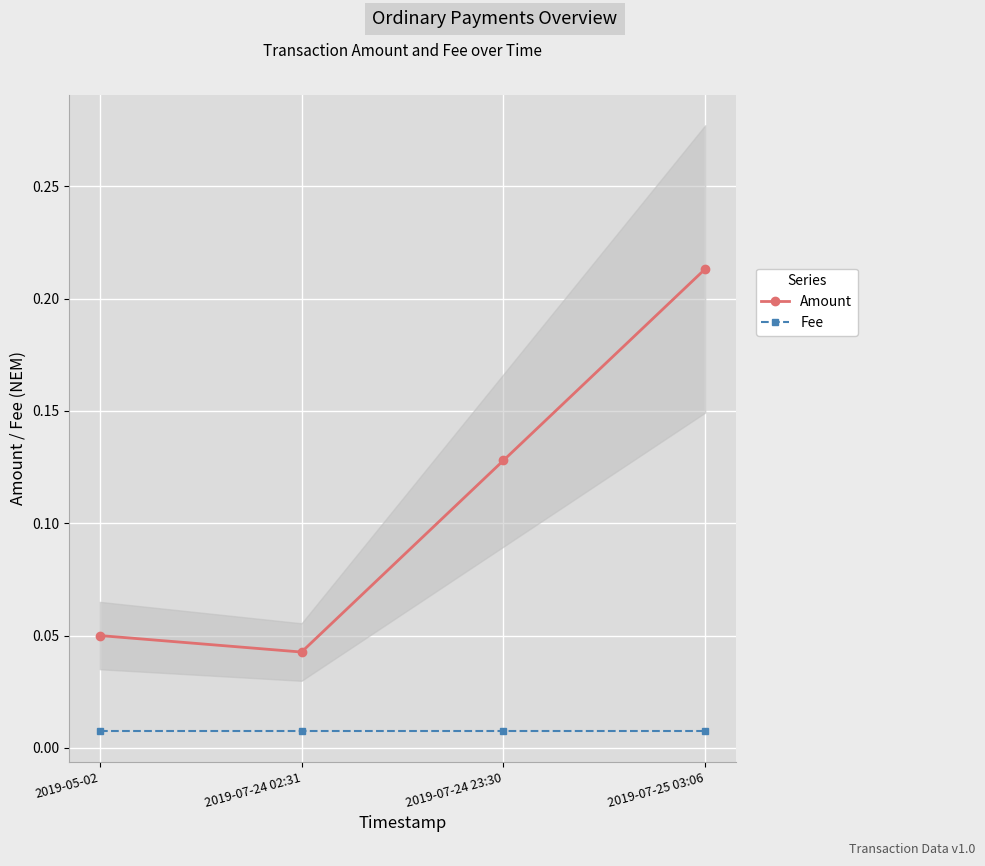

What is the difference between the second highest and minimum values in the Amount series?

0.1